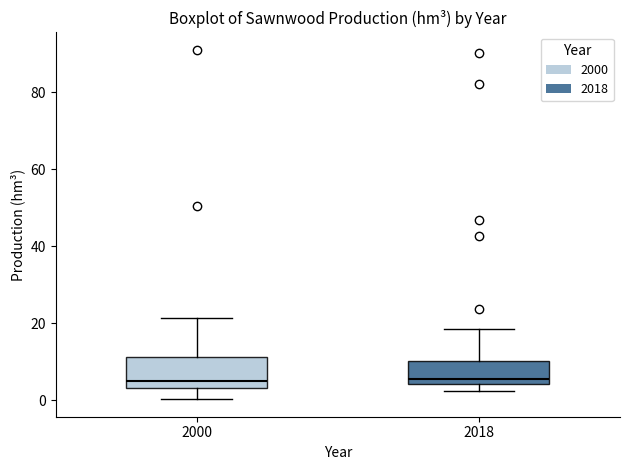

Reading left to right, transcribe this box plot: for each box, give where its median line is, the range the box spans, and where its two whiskers end, as read against the y-axis. The values are not printed on the chart, so give them approximately, as read against the axis.

2000: median 4 (just above the box's lower edge), box 4 to 12, whiskers 0 to 22
2018: median 6, box 4 to 10, whiskers 2 to 18